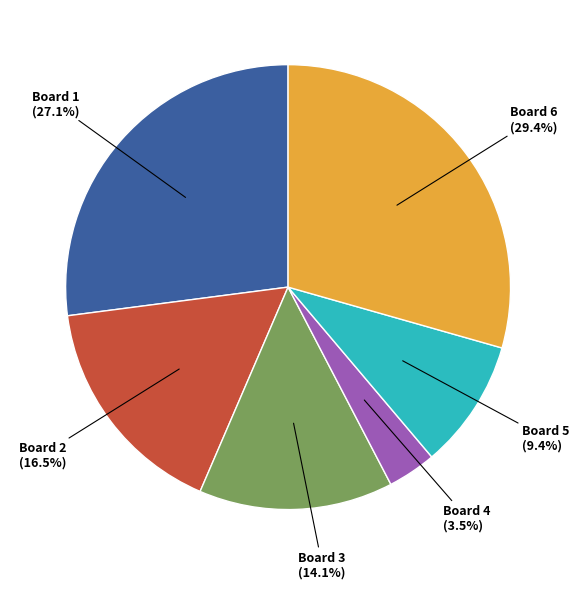

To the nearest percent, what is the average slice percentage?

17%